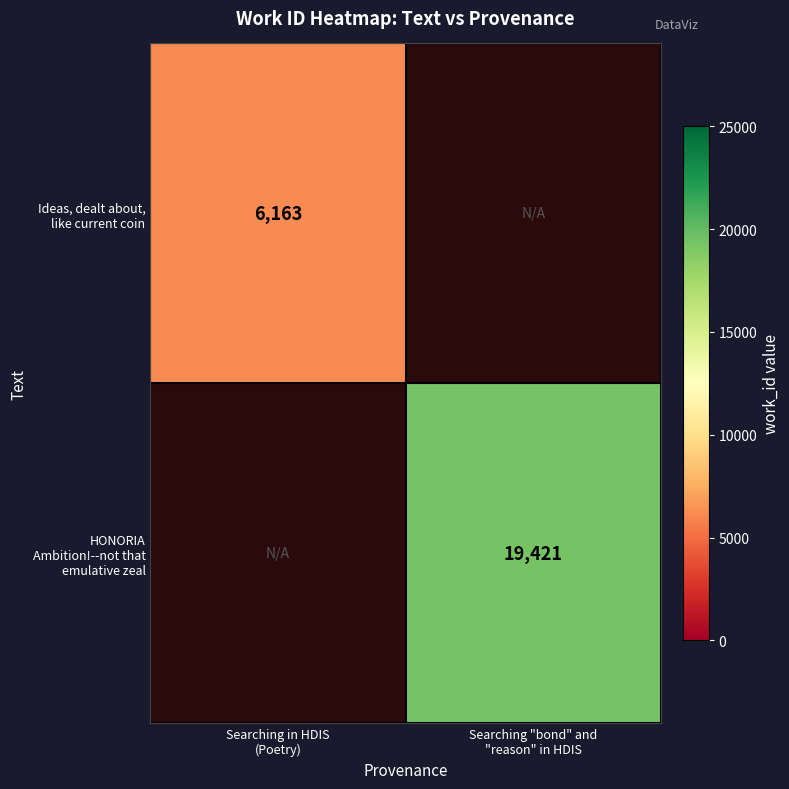

At which label does Ideas, dealt about, like current coin reach its minimum?

Searching in HDIS (Poetry)